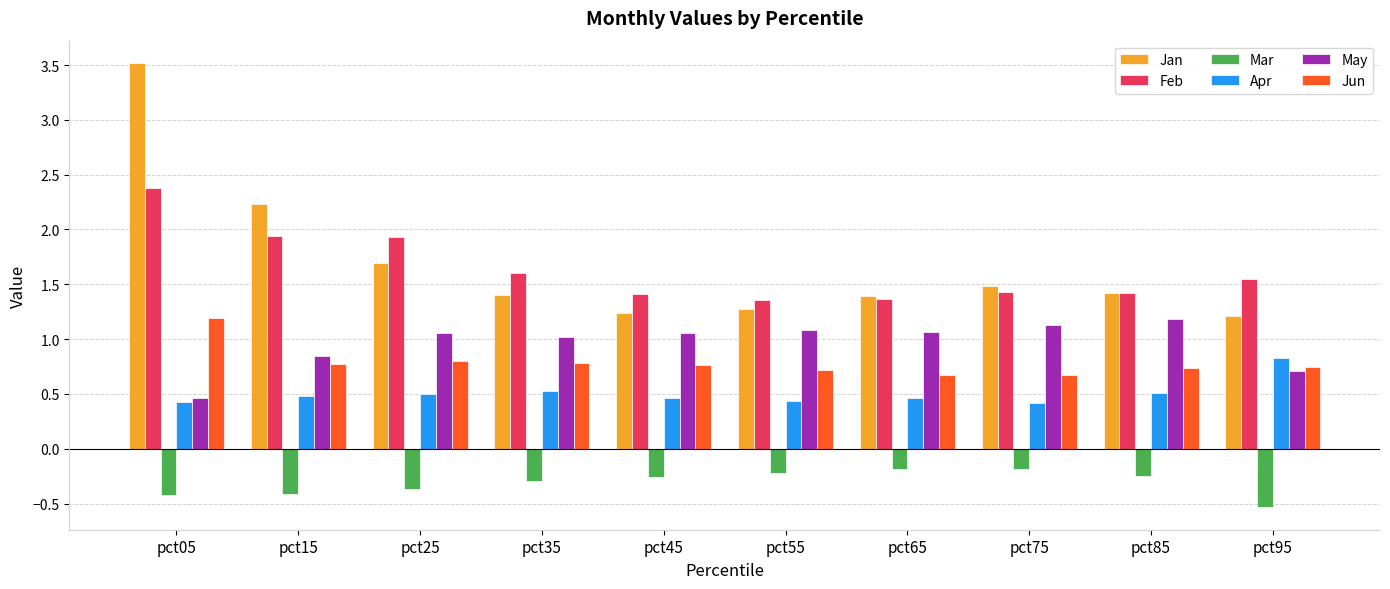

What is the total value across all series at pct85?

5.0